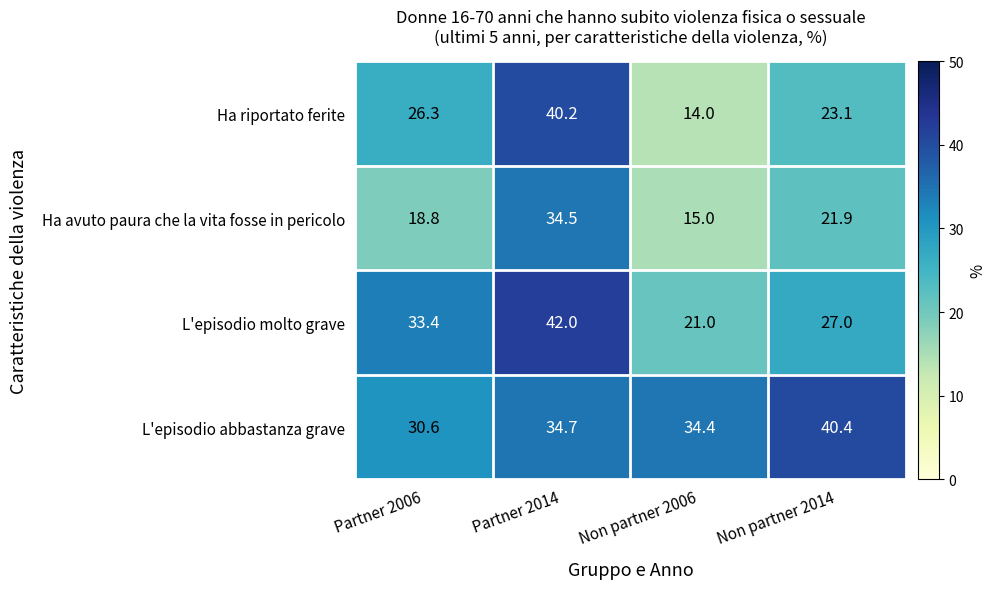

Reading left to right, transcribe all the data shown in this chart.

Ha riportato ferite: 26.3	40.2	14.0	23.1
Ha avuto paura che la vita fosse in pericolo: 18.8	34.5	15.0	21.9
L'episodio molto grave: 33.4	42.0	21.0	27.0
L'episodio abbastanza grave: 30.6	34.7	34.4	40.4